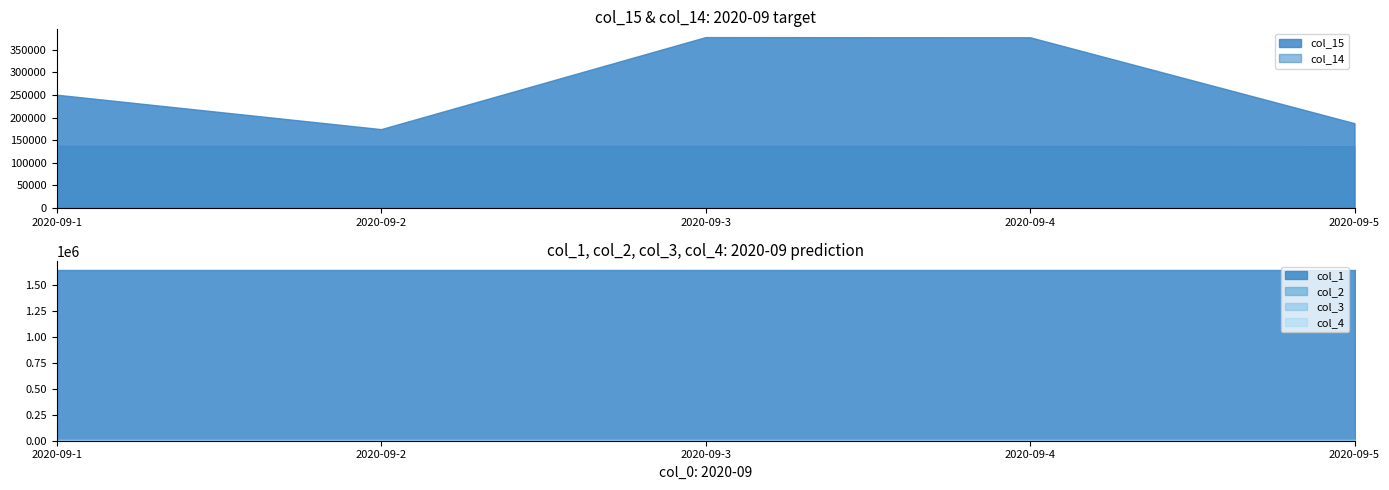

Reading left to right, transcribe all the data shown in this chart.

col_15: 2020-09-1=250710	2020-09-2=174510	2020-09-3=378091	2020-09-4=377710	2020-09-5=187591
col_14: 2020-09-1=137299	2020-09-2=137299	2020-09-3=137299	2020-09-4=137172	2020-09-5=136664
col_1: 2020-09-1=1642012	2020-09-2=1642012	2020-09-3=1642012	2020-09-4=1642012	2020-09-5=1642012
col_2: 2020-09-1=12902	2020-09-2=12902	2020-09-3=12902	2020-09-4=12902	2020-09-5=12902
col_3: 2020-09-1=3448	2020-09-2=3448	2020-09-3=3448	2020-09-4=3448	2020-09-5=3448
col_4: 2020-09-1=3336	2020-09-2=3336	2020-09-3=3336	2020-09-4=3336	2020-09-5=3336